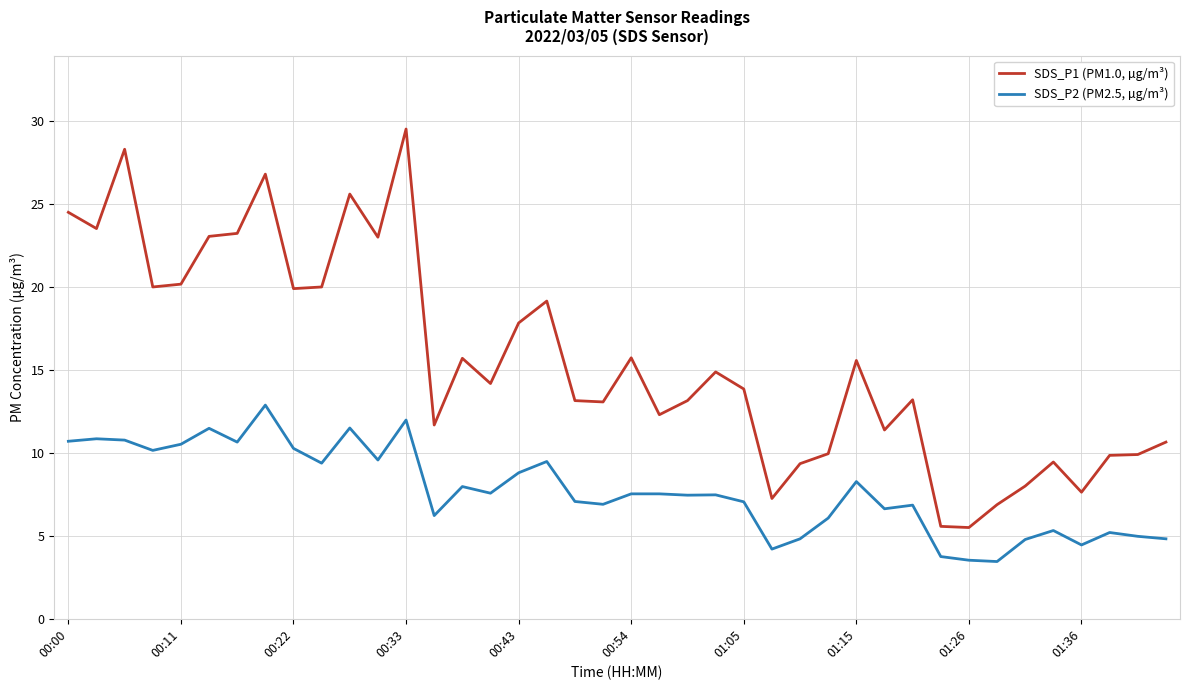

What is the difference between the maximum and minimum values in the SDS_P2 (PM2.5, µg/m³) series?

9.4